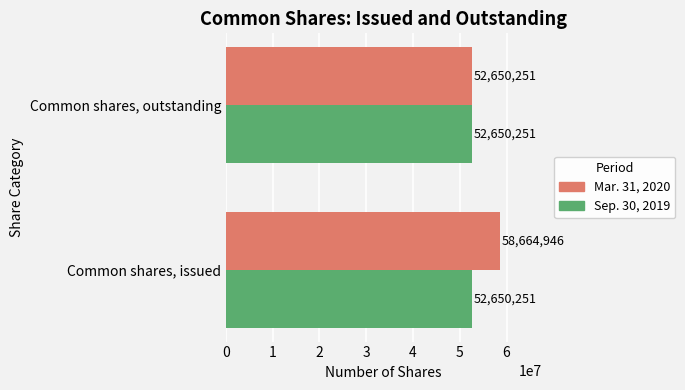

Which series has the largest total across all categories?

Mar. 31, 2020